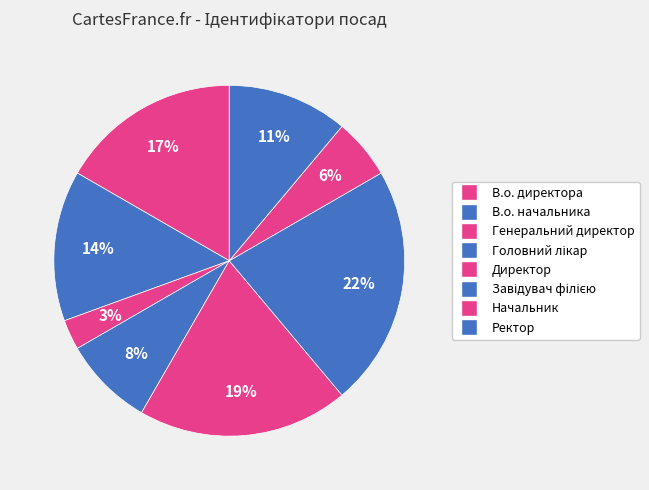

To the nearest percent, what is the difference between the Генеральний директор and Директор slice percentages?

17%